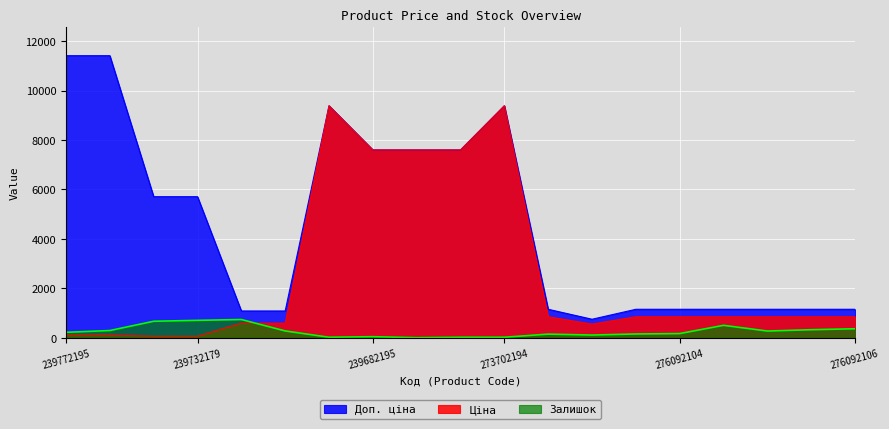

How many series are shown in this chart?

3